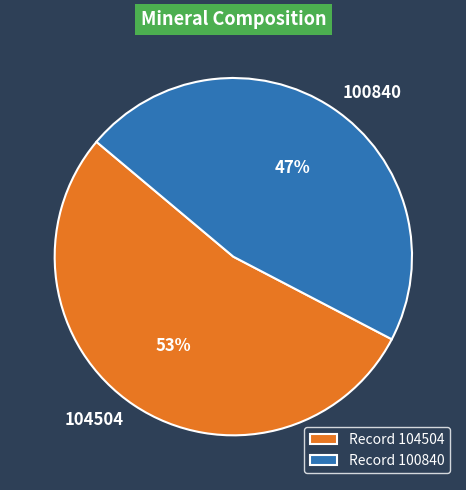

Do 100840 and 104504 together represent more than half of the pie?

Yes